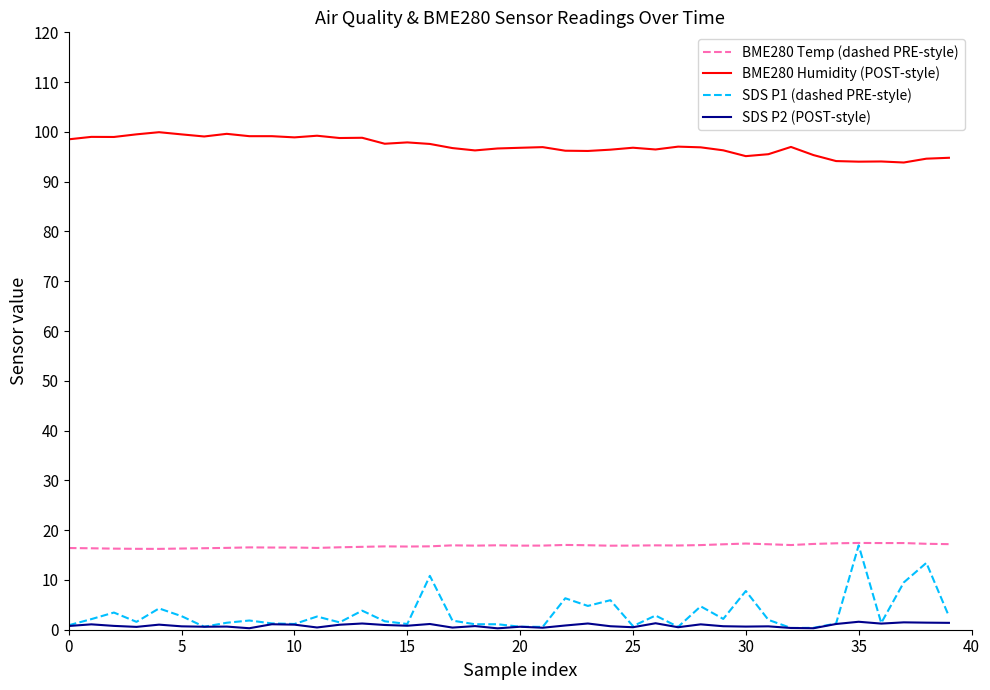

At how many categories does at least one series exceed 4?

40